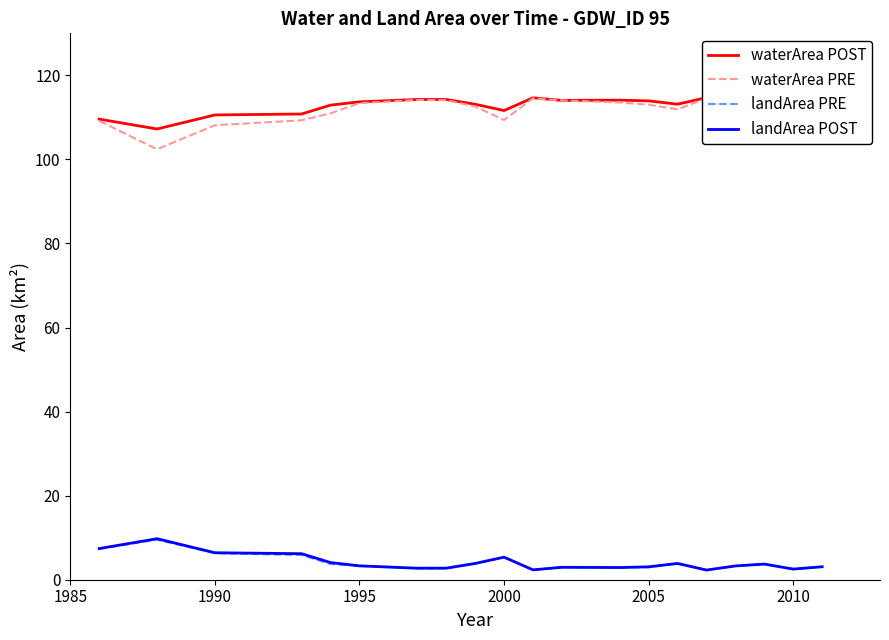

What is the maximum value for landArea PRE?

9.5